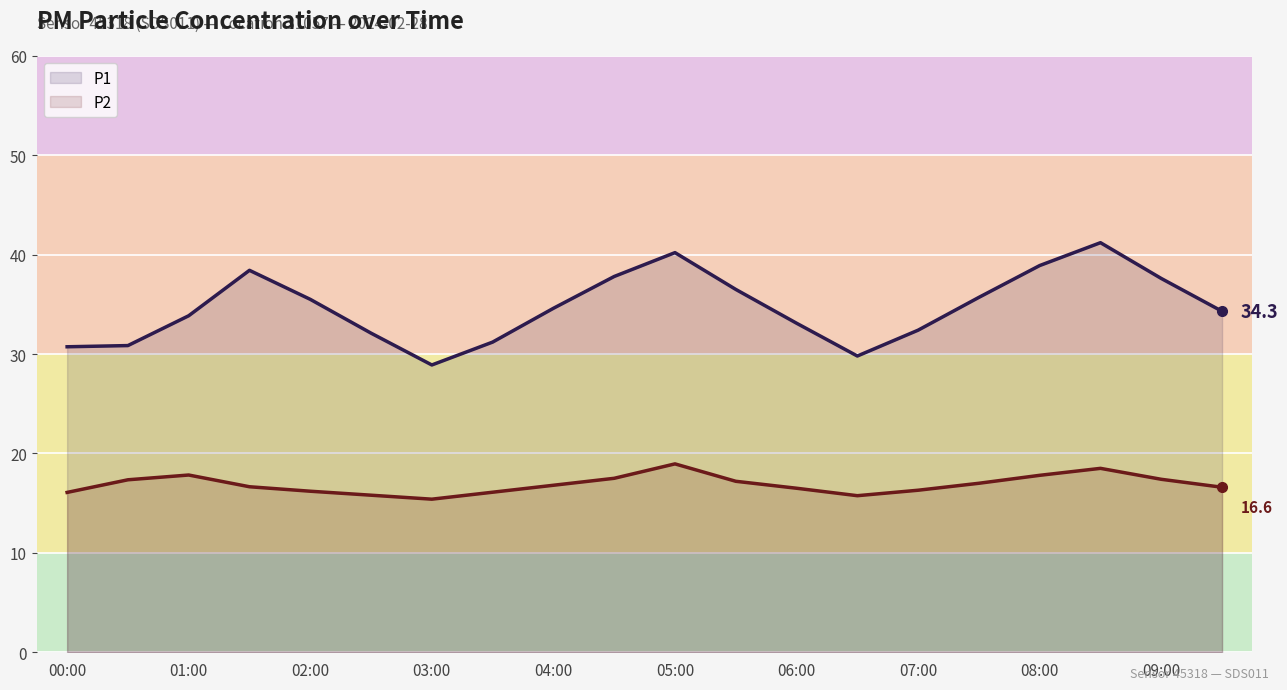

True or false: P1 has more than 0 interior local peaks.

True